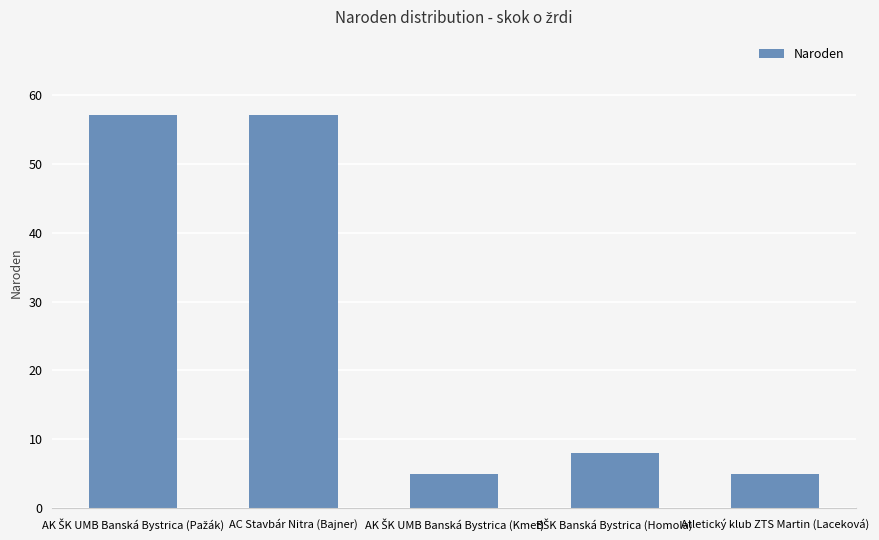

What is the minimum value shown in the chart?

5